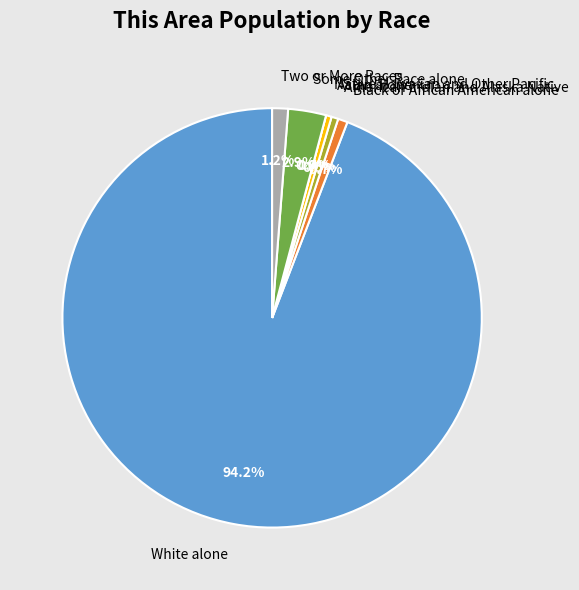

Is Black or African American alone the majority of the pie?

No